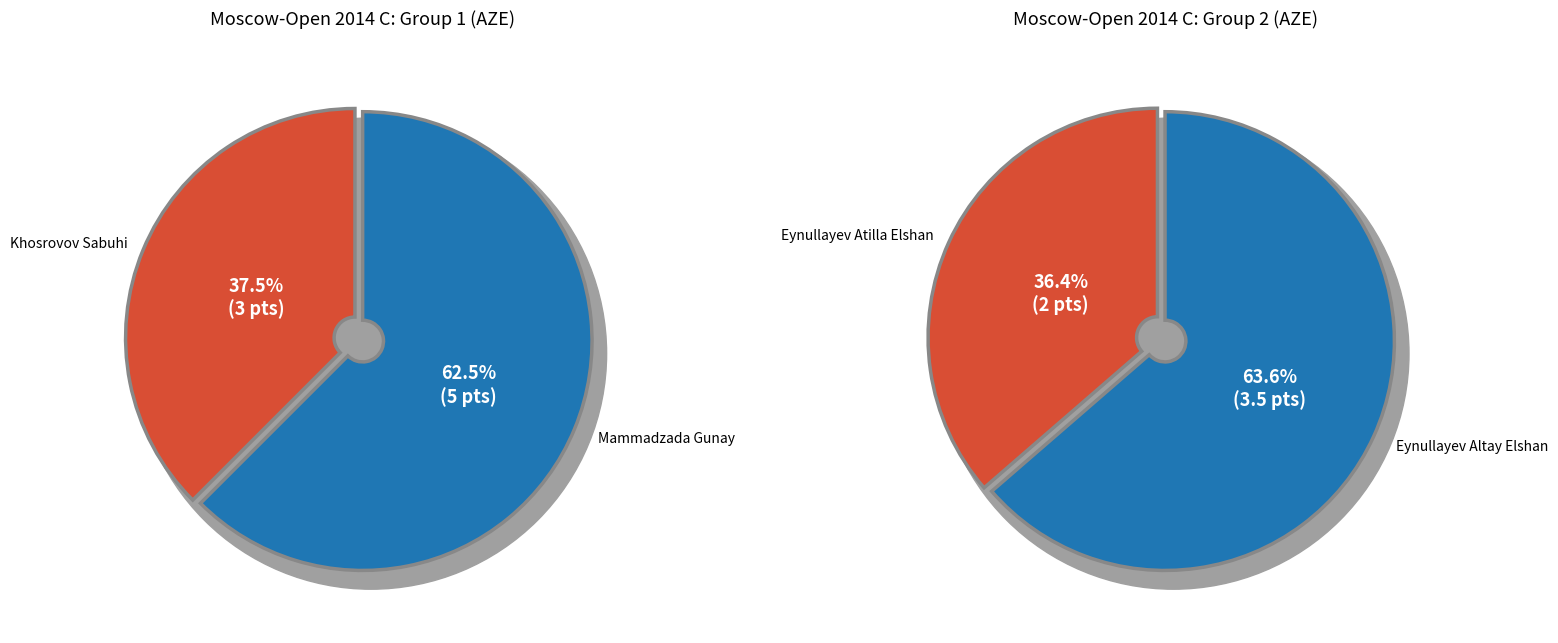

Count the number of slices in the pie.

4